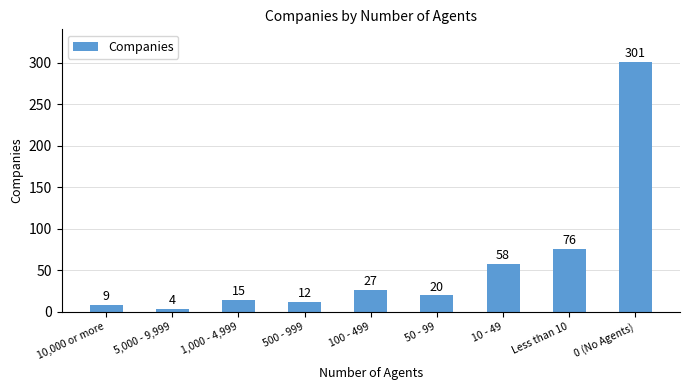

Reading left to right, list all the values displayed in this chart.

9	4	15	12	27	20	58	76	301